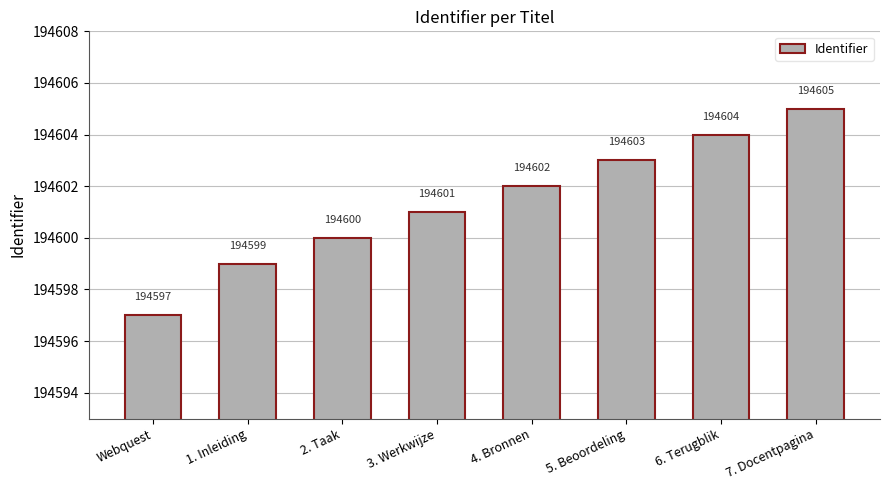

What is the value of the 3rd bar from the left?

194600